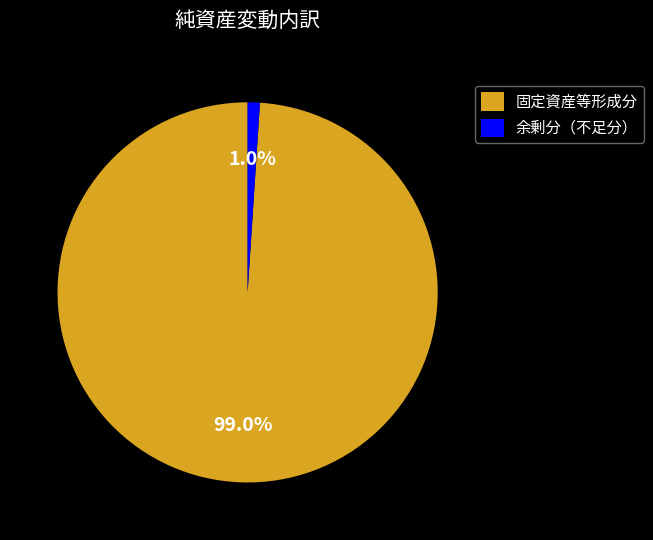

Is there a majority slice in this chart?

Yes